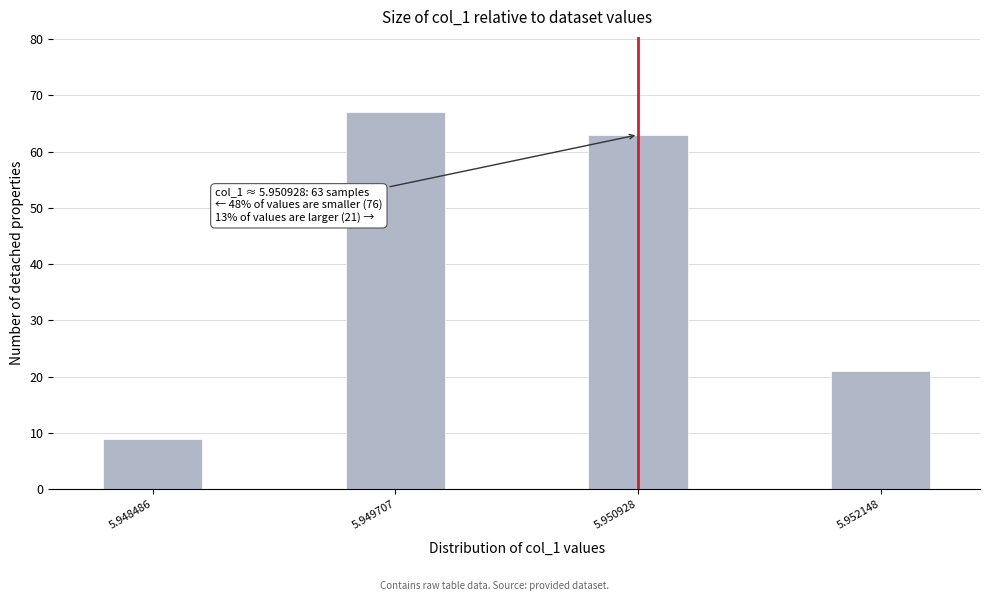

Reading left to right, transcribe all the data shown in this chart.

9	67	63	21